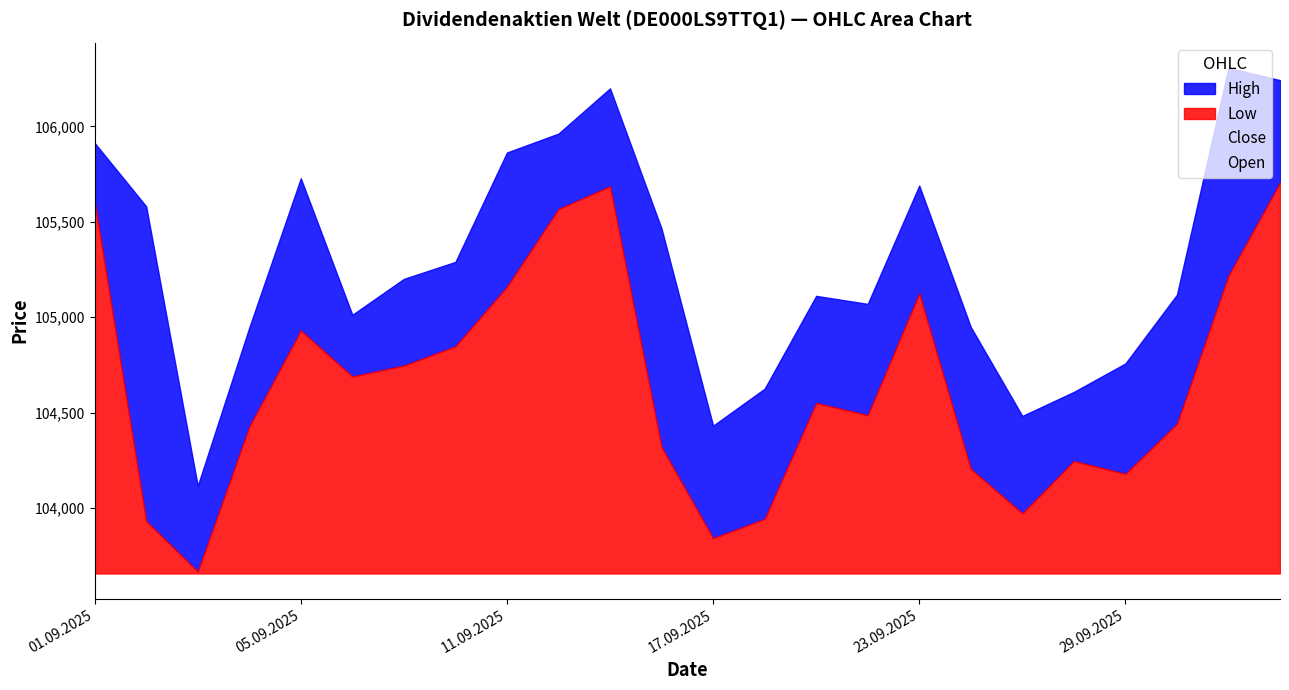

What is the sum of the High values at 01.10.2025 and 30.09.2025?

211424